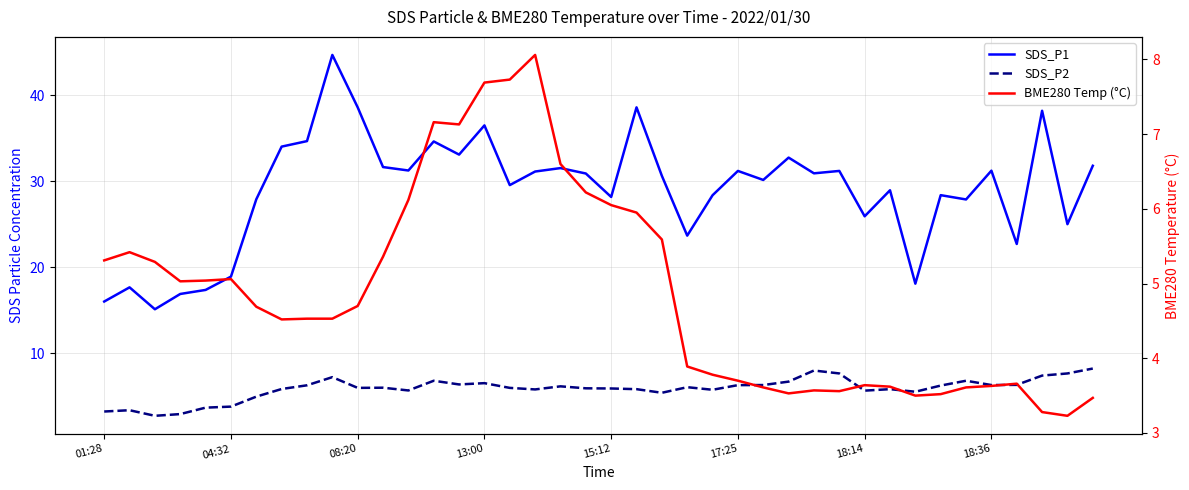

Which has a higher value, 27 or 16?

27